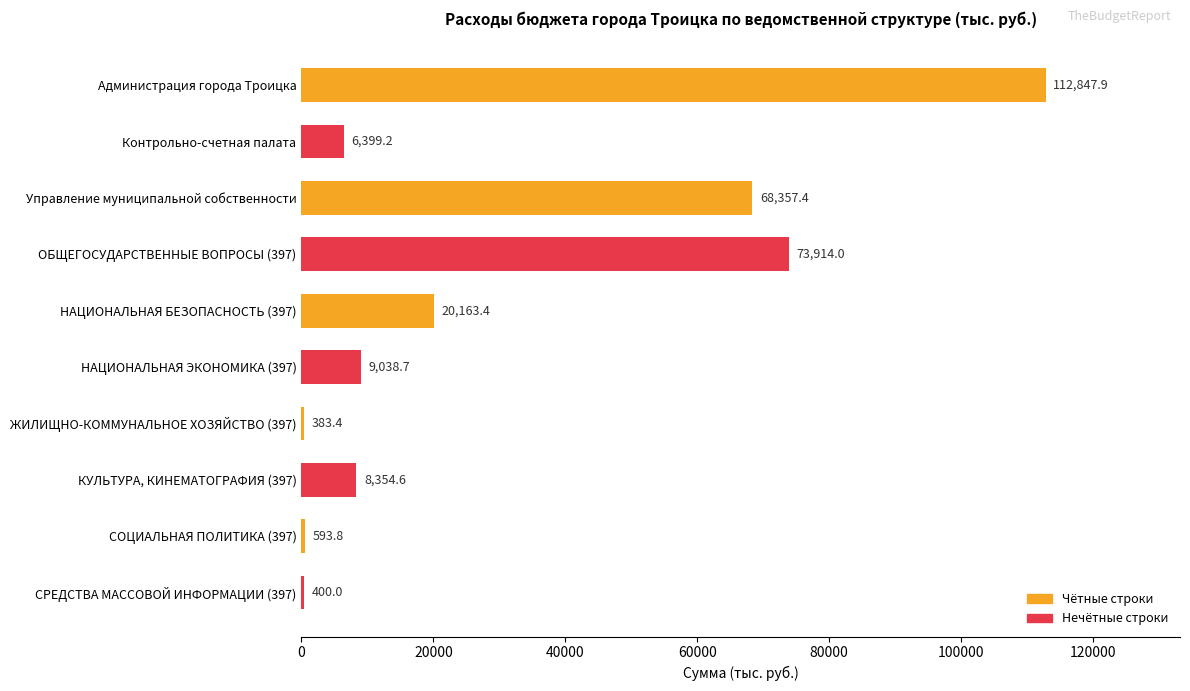

What is the change in value from Контрольно-счетная палата to СОЦИАЛЬНАЯ ПОЛИТИКА (397)?

-5805.4